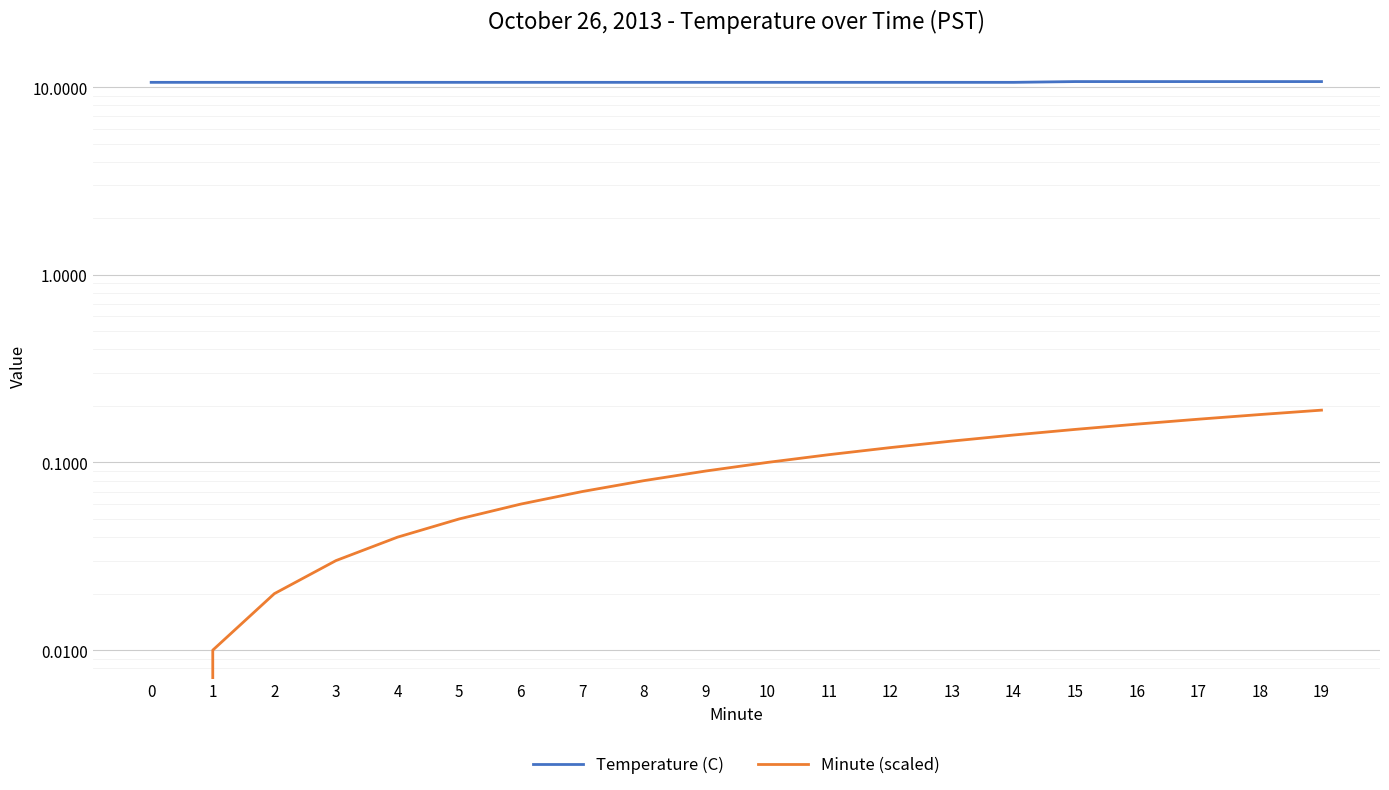

What is the value of the Minute (scaled) point at the 9th from the left?

0.1